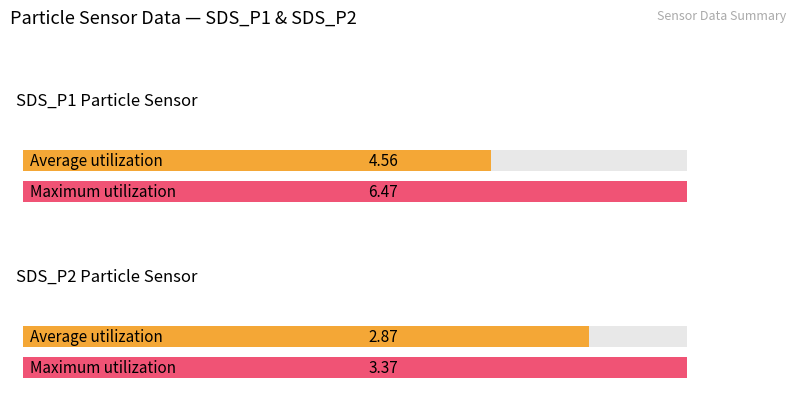

At SDS_P1, list the series in order from smallest to largest.

Average utilization, Maximum utilization